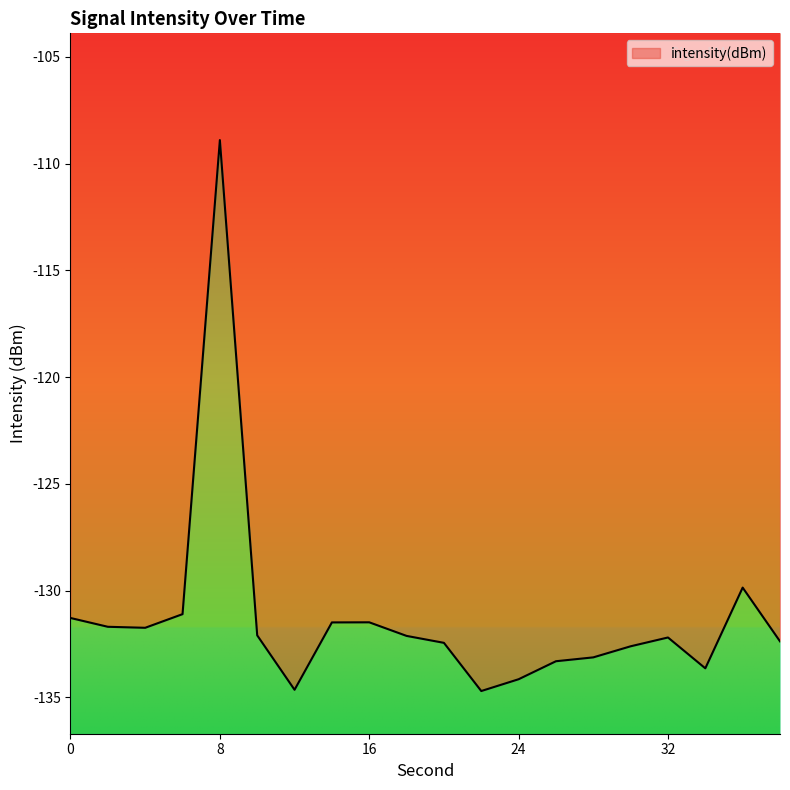

What is the sum of all values?

-2625.0